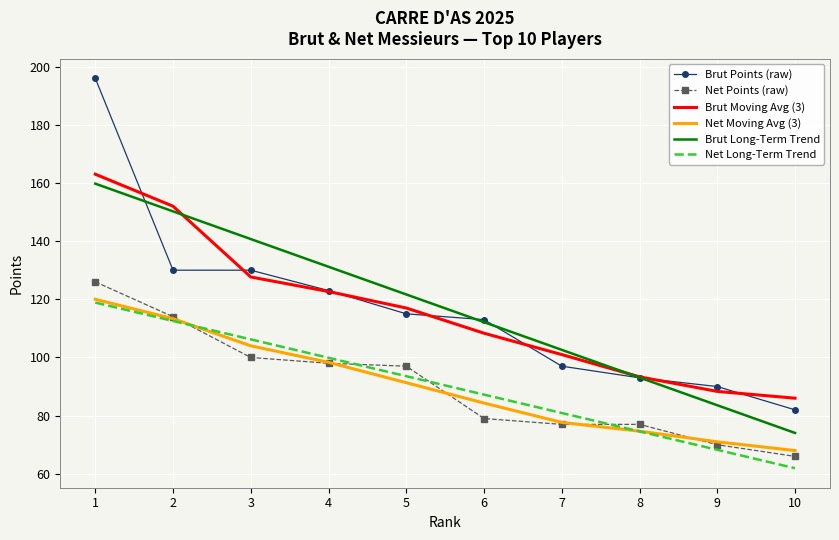

What is the total value across all series at 9?

471.2